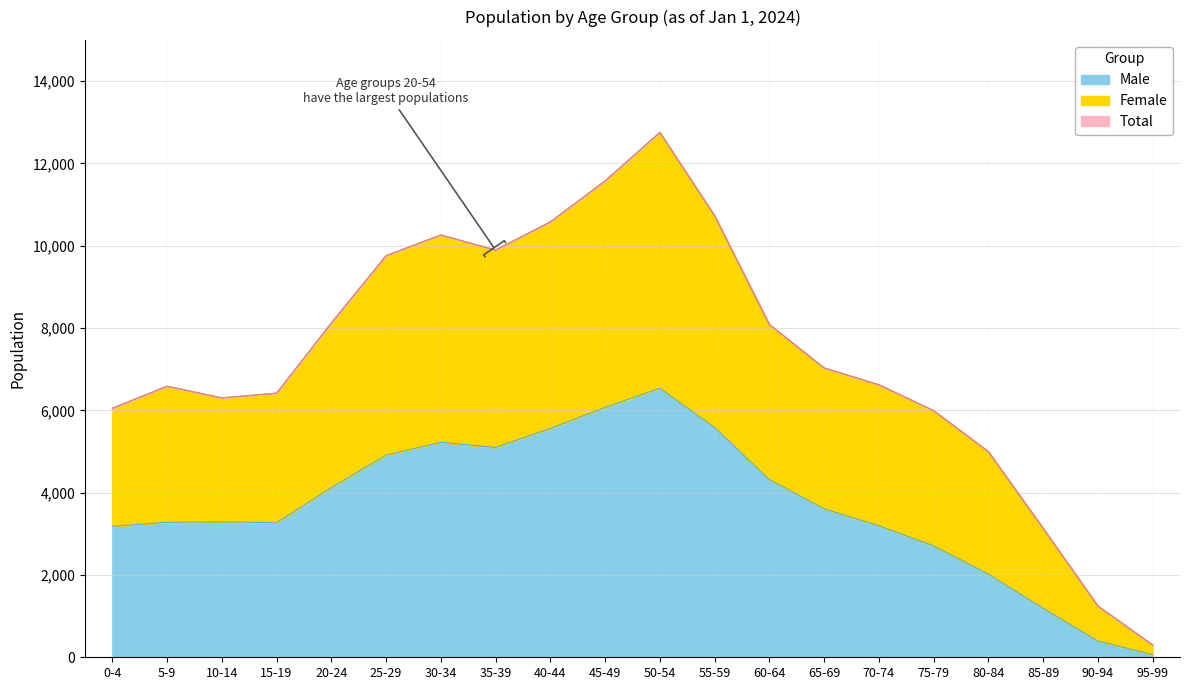

List the labels in order of Male value, smallest first.

95-99, 90-94, 85-89, 80-84, 75-79, 0-4, 70-74, 15-19, 5-9, 10-14, 65-69, 20-24, 60-64, 25-29, 35-39, 30-34, 40-44, 55-59, 45-49, 50-54